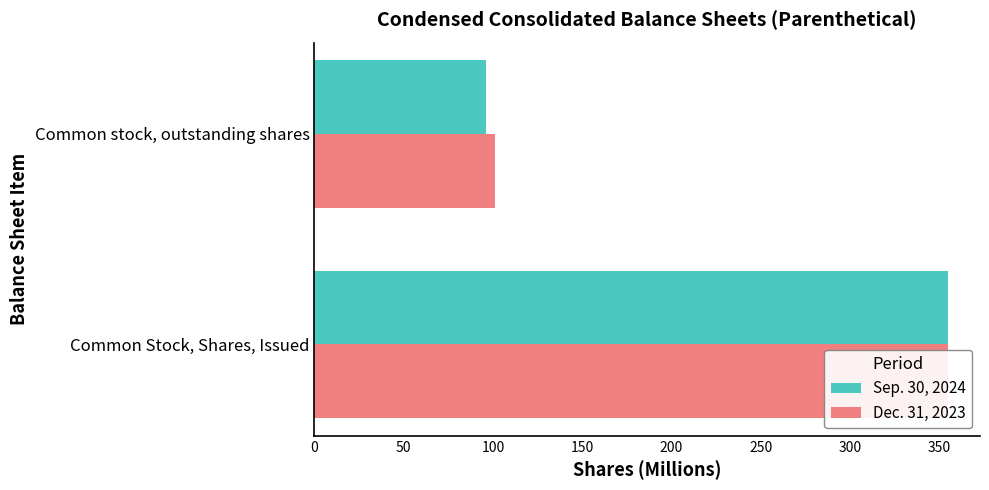

Is the value of Dec. 31, 2023 at Common stock, outstanding shares greater than the value of Sep. 30, 2024 at Common Stock, Shares, Issued?

No